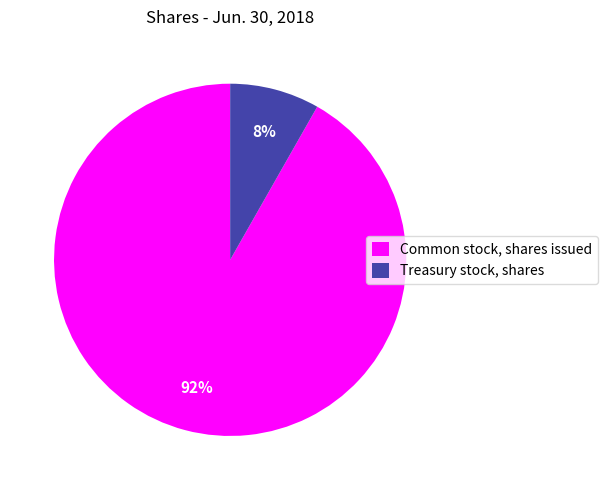

Is it true that Common stock, shares issued is 81% of the pie?

False